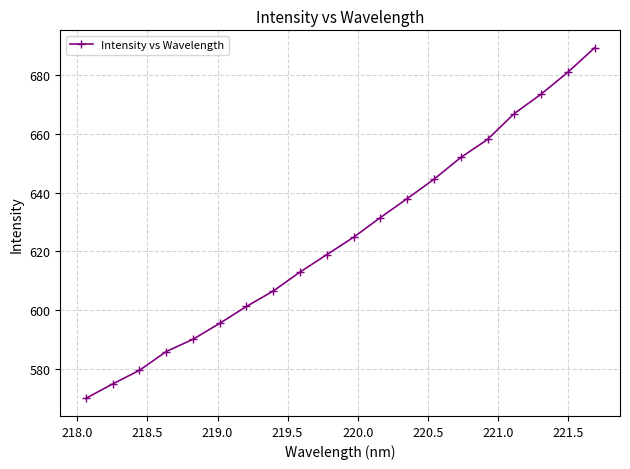

What is the value of the 7th point from the left?

601.2